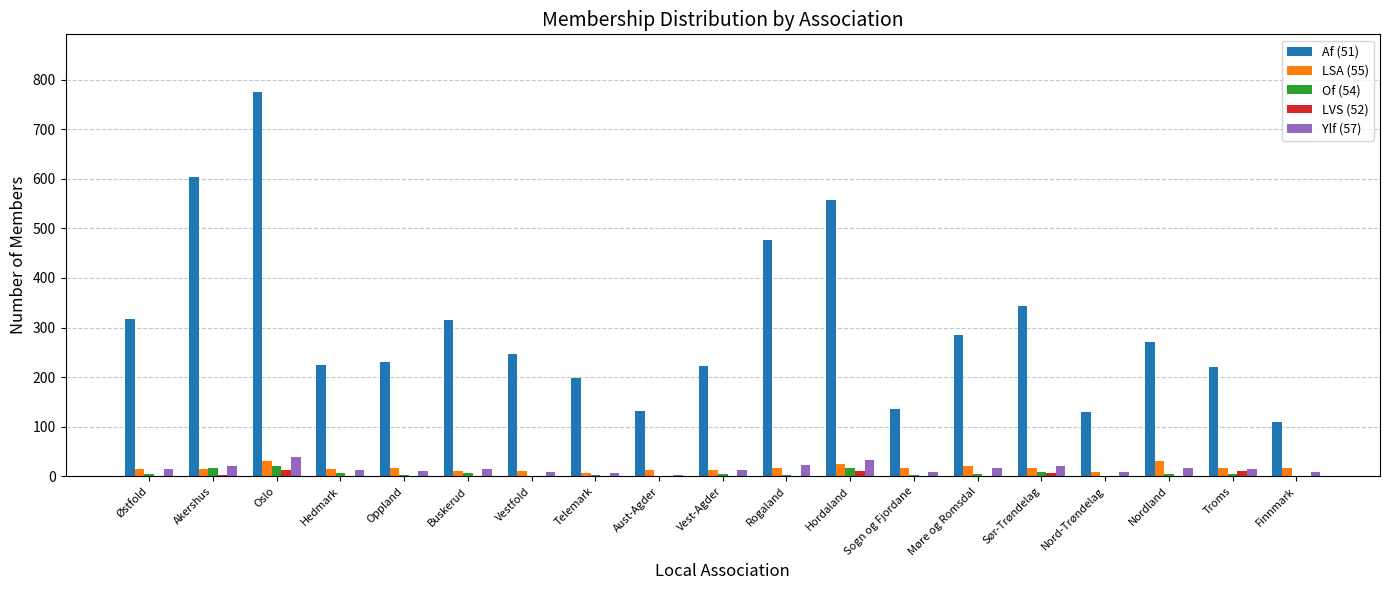

How many series are shown in this chart?

5